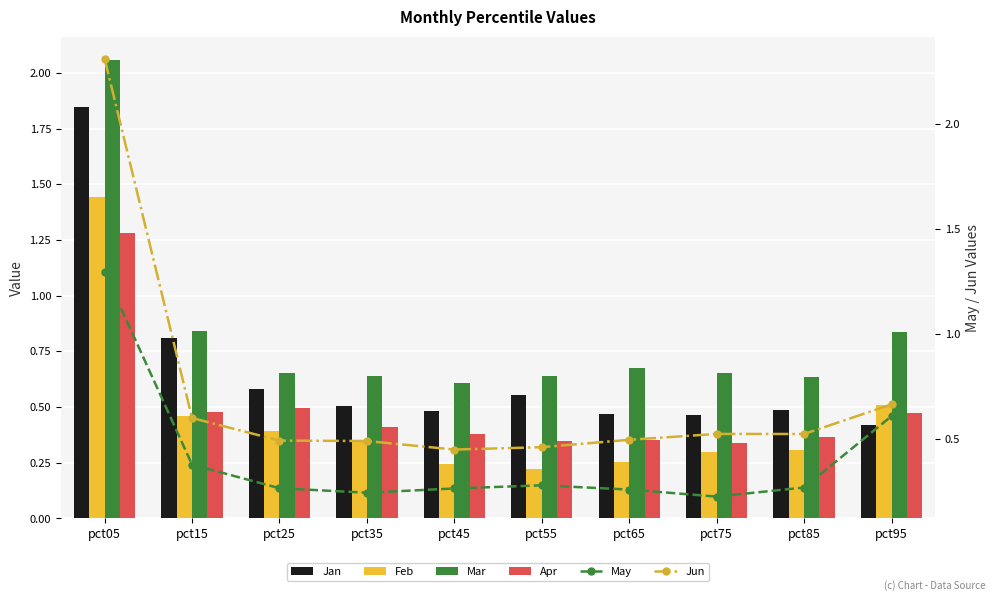

What is the difference between the Mar values at pct15 and pct75?

0.2